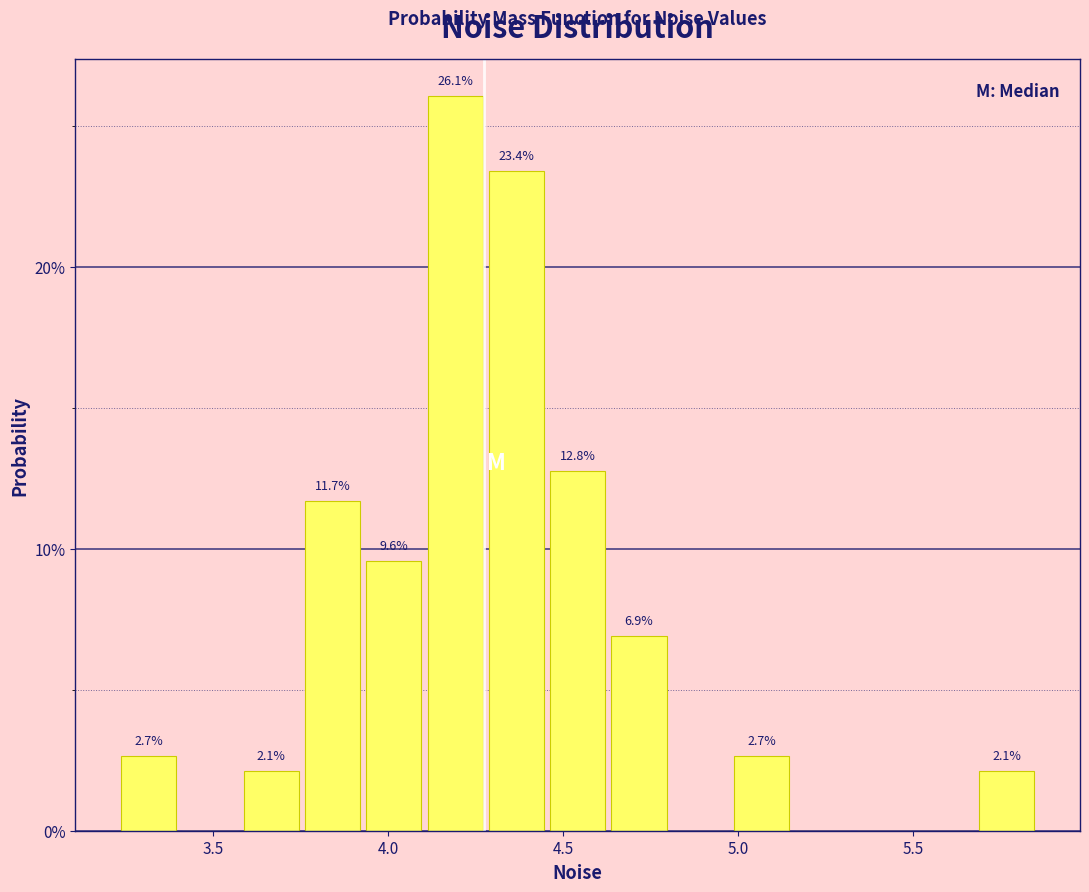

Around what value on the x-axis is the tallest bar? Give the approximate position of its centre, as read against the axis.

4.20